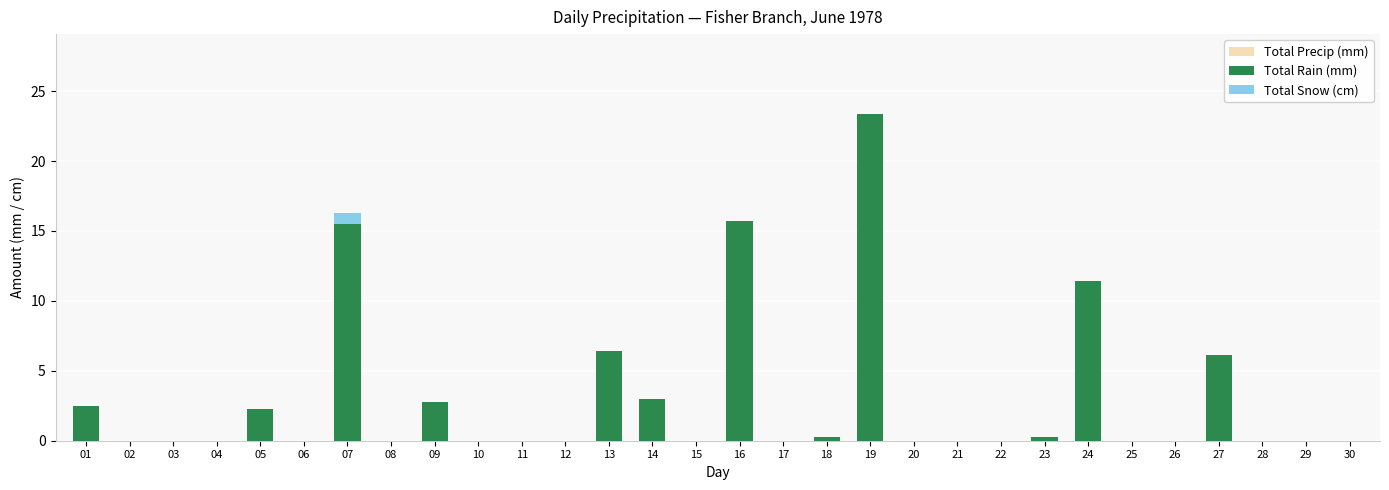

The value of Total Precip (mm) at 05 is 2.3. True or false?

True